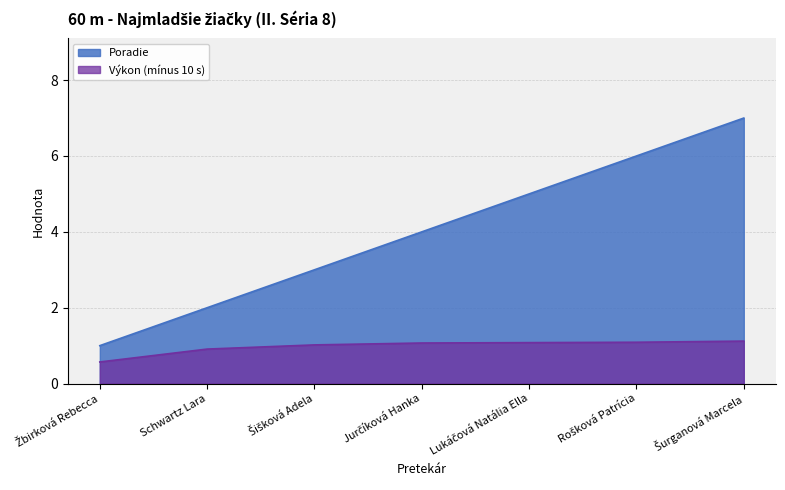

What is the average value of the Poradie series?

4.0